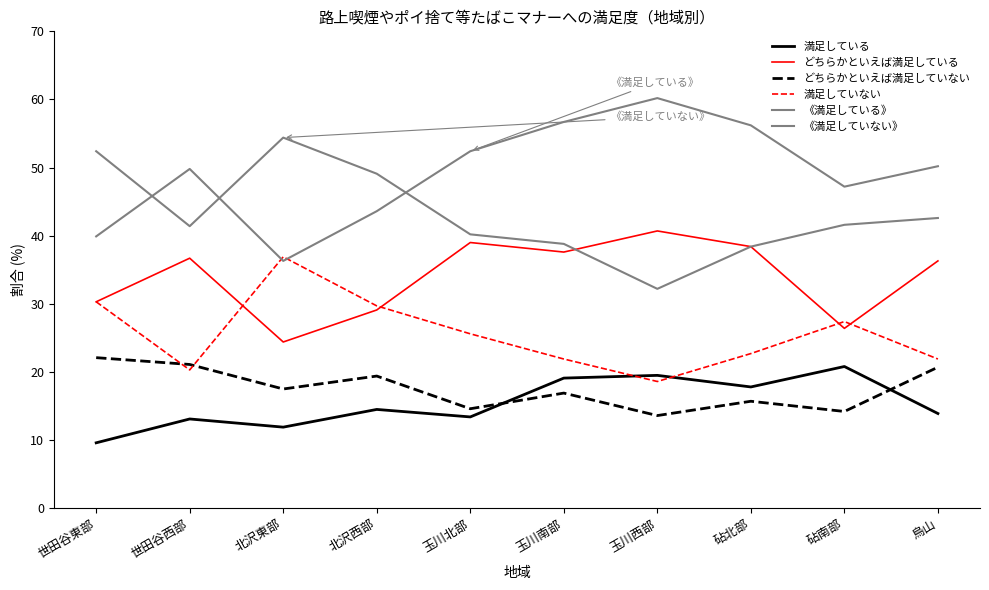

What is the total value across all series at 北沢東部?

181.4